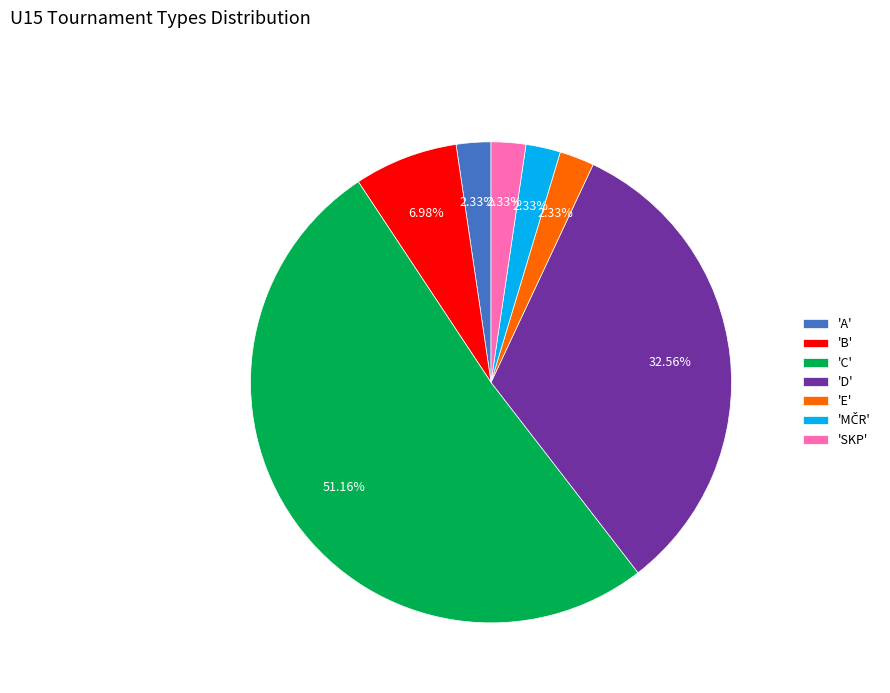

Count the number of slices in the pie.

7